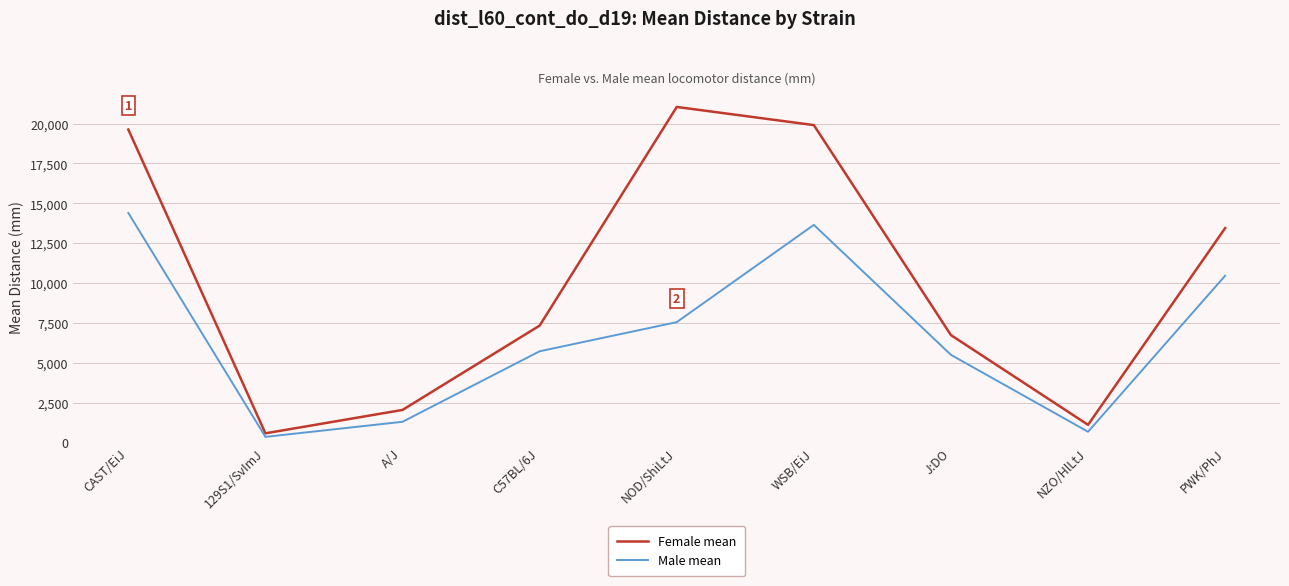

What is the approximate value of Male mean at 129S1/SvImJ?

356.1